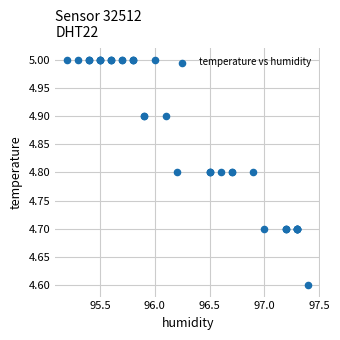

What Y value in the scatter plot is closest to 4?

4.6